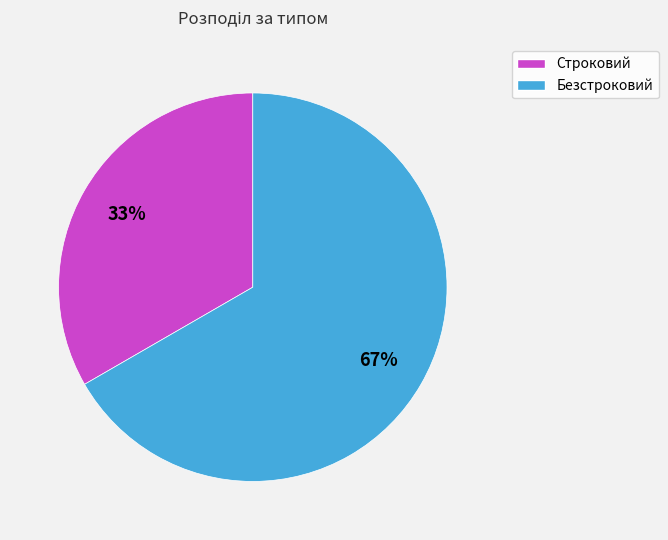

To the nearest percent, what is the combined percentage of Строковий and Безстроковий?

100%